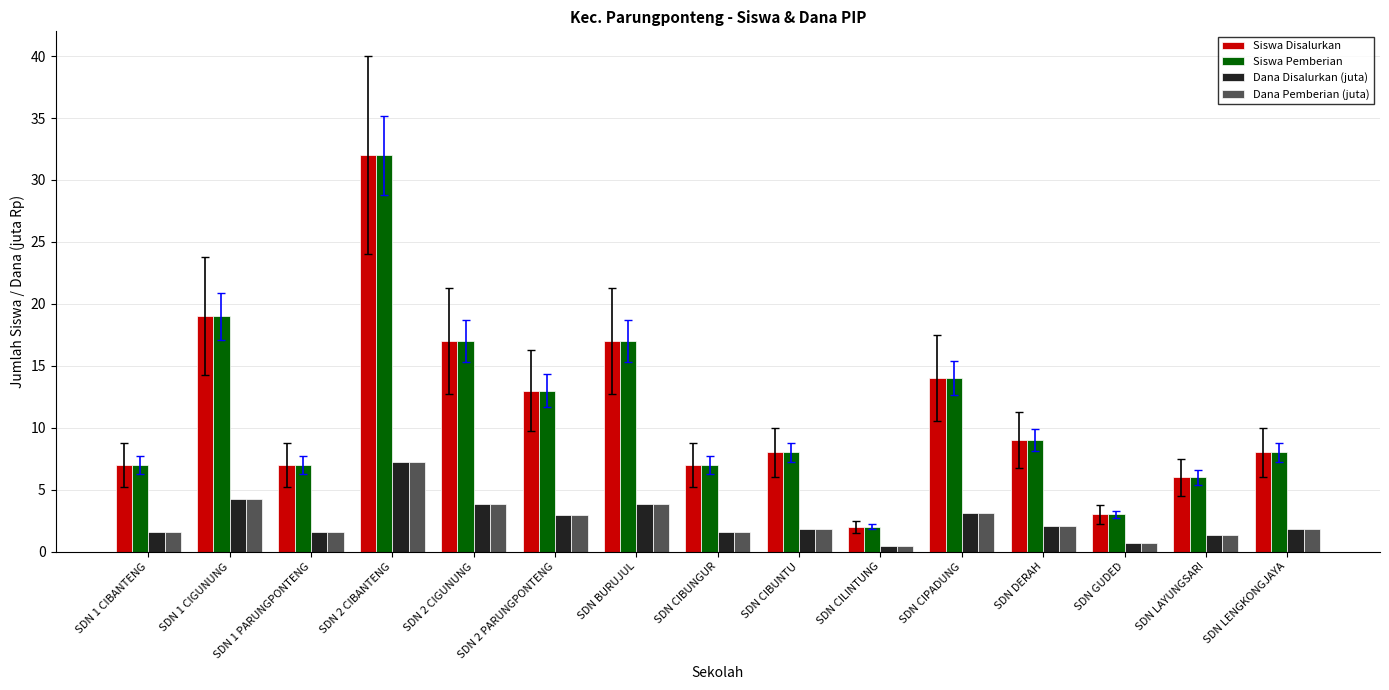

The value of Dana Pemberian (juta) at SDN DERAH is 2.0. True or false?

True